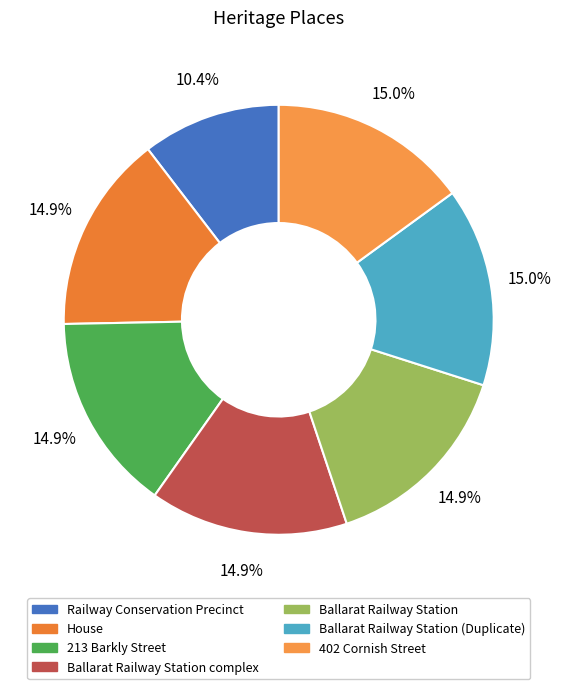

To the nearest percent, what percentage of the pie is Ballarat Railway Station (Duplicate)?

15%